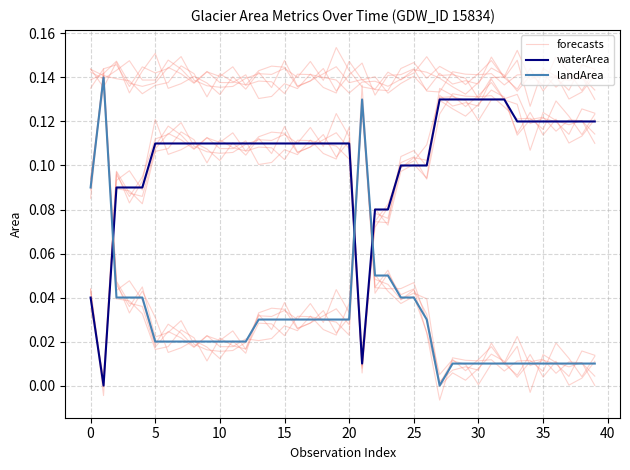

In waterArea, how many points are lower than both neighbors (excluding endpoints)?

2